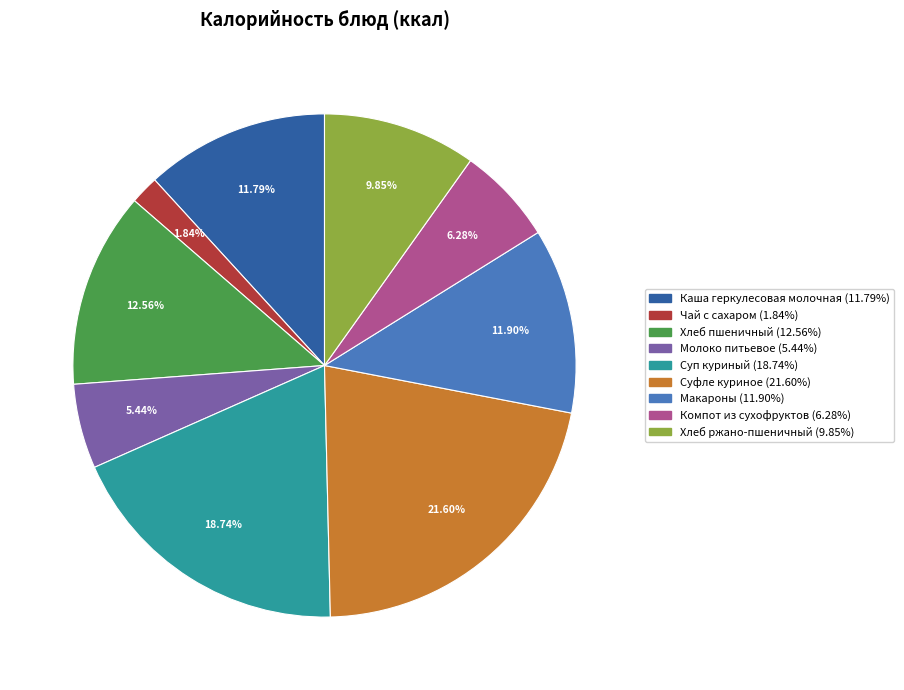

Does Компот из сухофруктов (6.28%) account for over 50% of the chart?

No